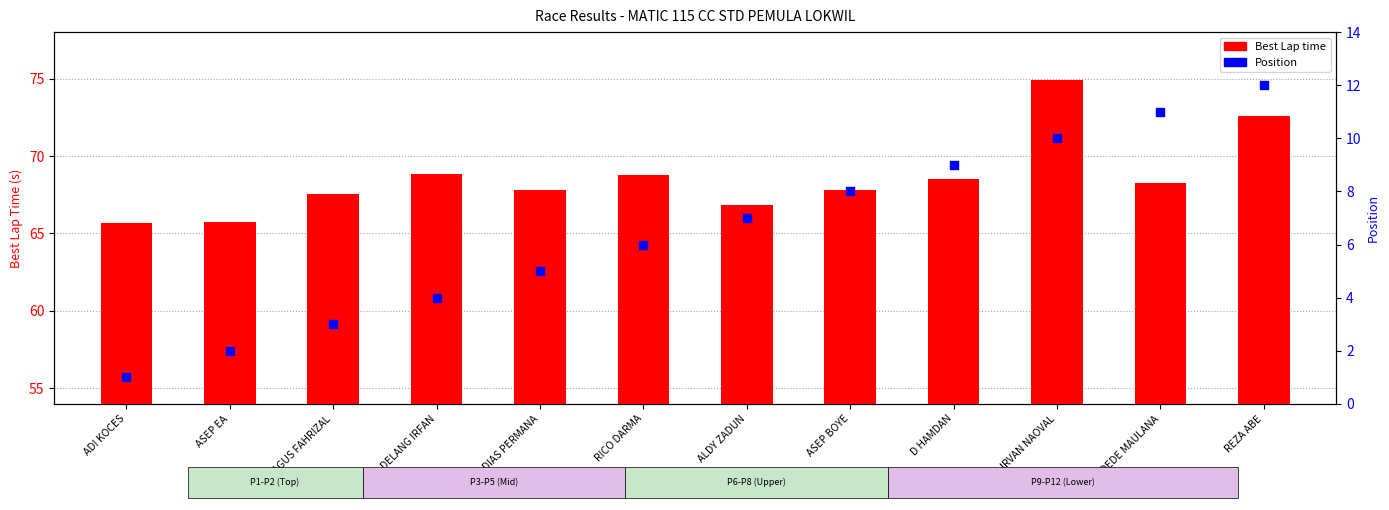

Is the value of Best Lap time at REZA ABE greater than the value of Position at BAGUS FAHRIZAL?

Yes